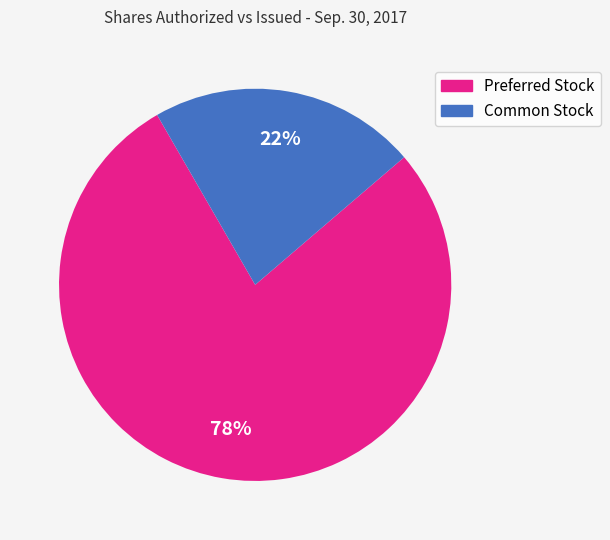

To the nearest percent, what is the average slice percentage?

50%